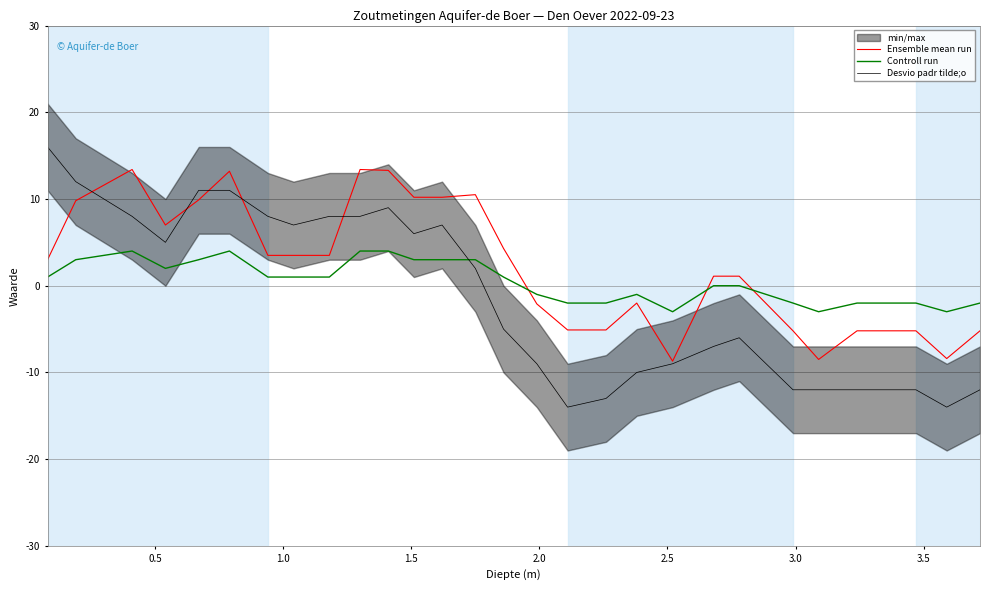

Is this an area chart (filled region under the line)?

No